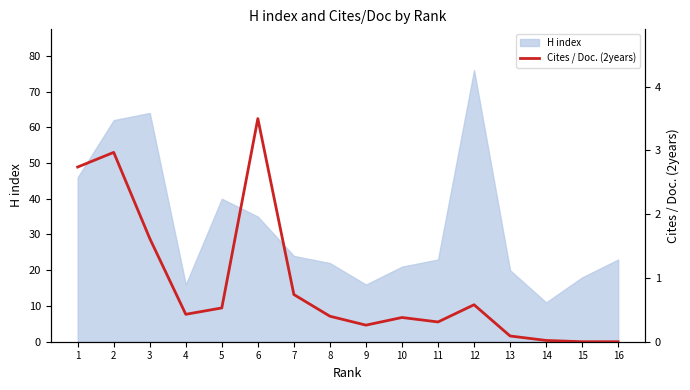

At which category does the data reach its first local valley?

4